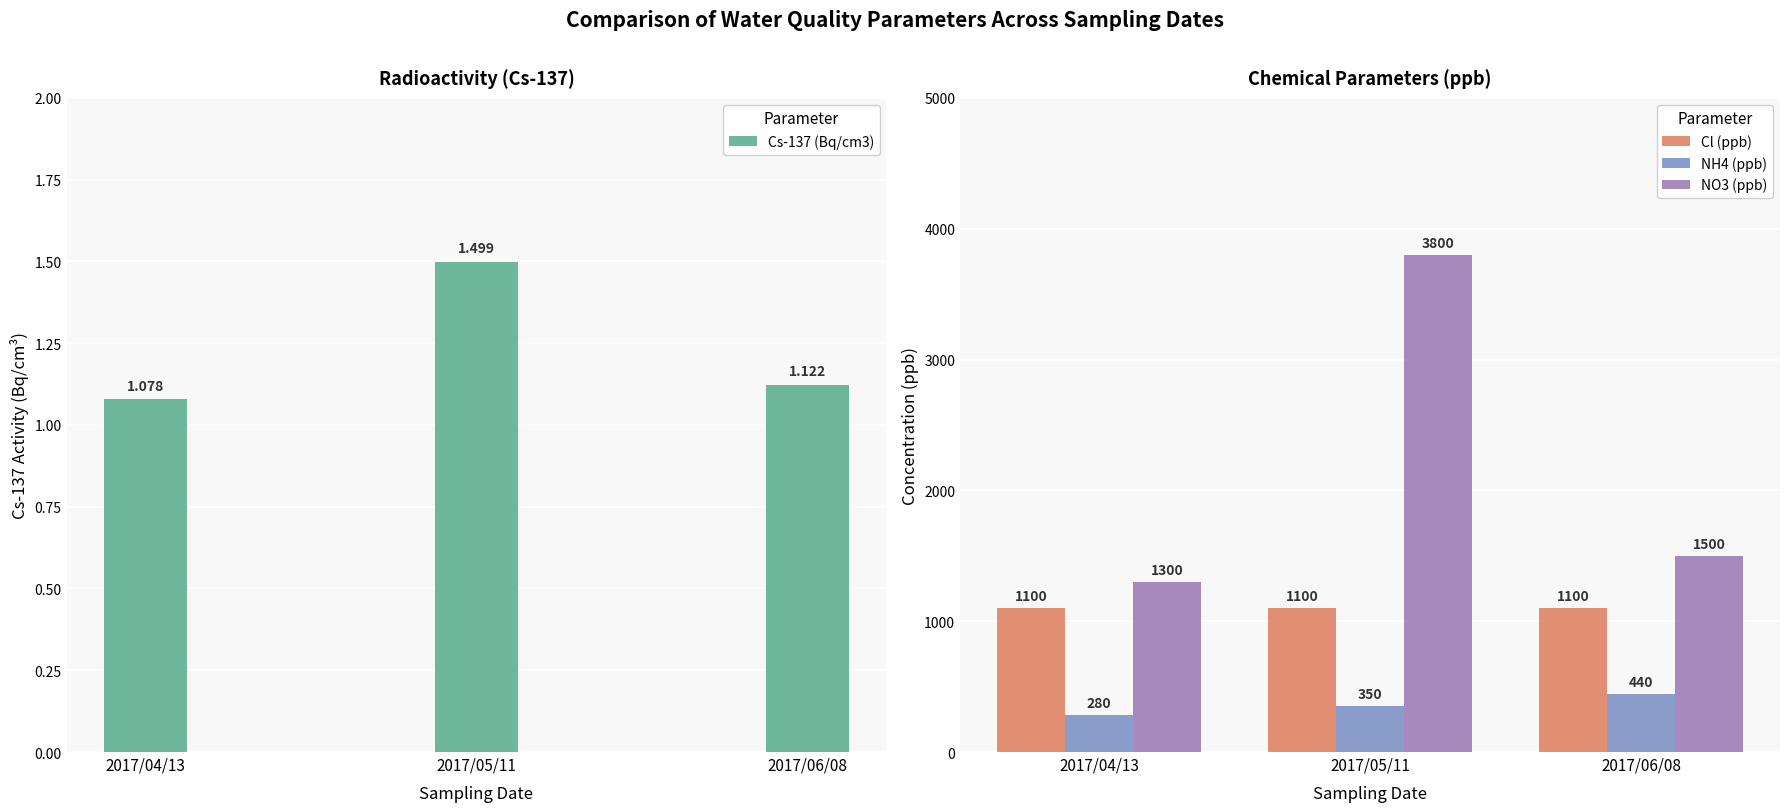

How many groups of bars are there?

3